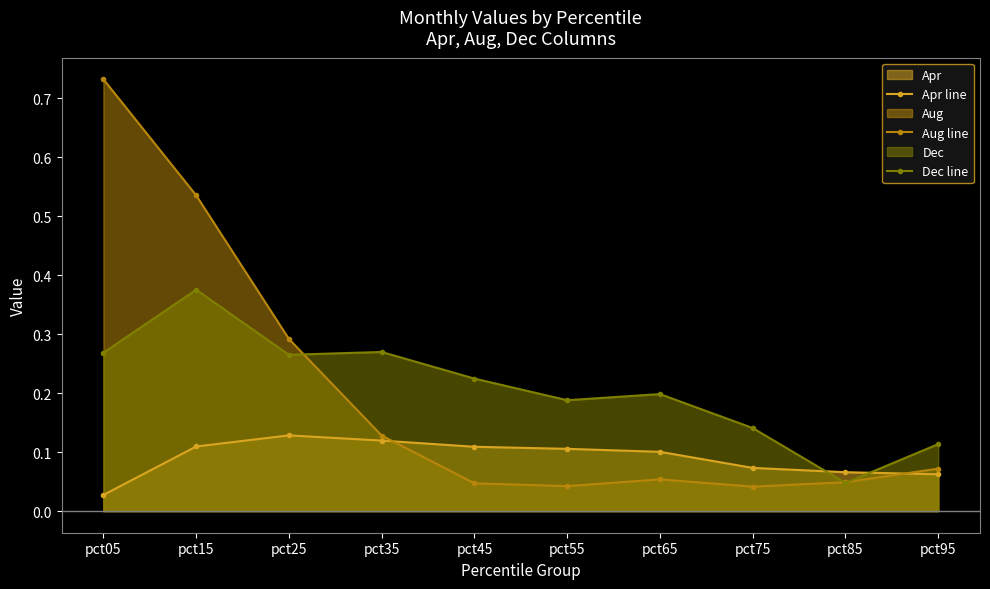

Count the Dec line values in the range 0 to 1.

10